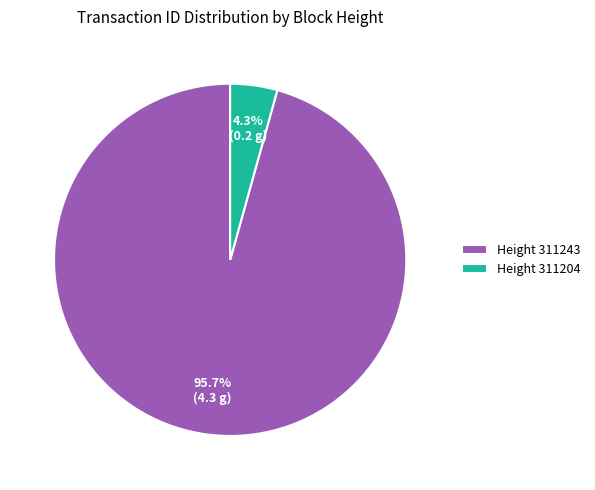

What is the smallest slice in the pie chart?

Height 311204